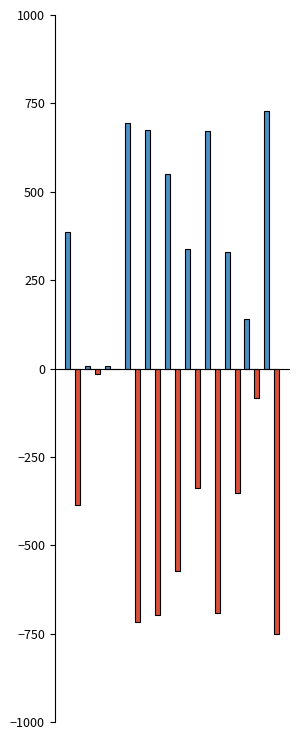

What is the greatest value displayed?

727.0